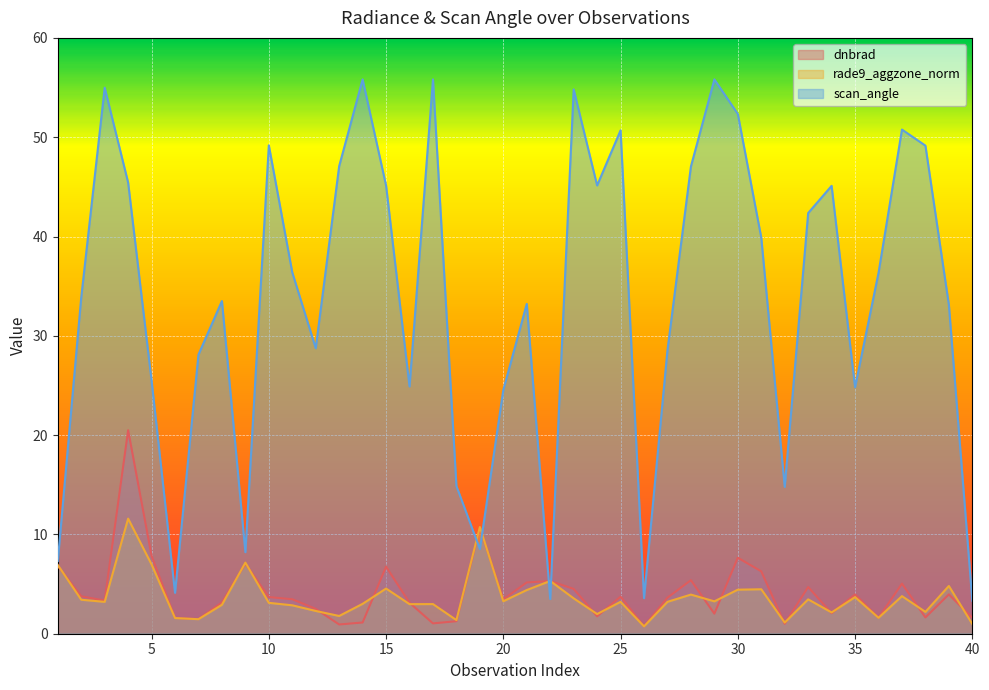

Reading left to right, transcribe all the data shown in this chart.

dnbrad: 1=6.8	2=3.8	3=3.3	4=20.5	5=7.8	6=1.6	7=1.5	8=3.1	9=7.1	10=3.7	11=3.5	12=2.5	13=0.9	14=1.1	15=6.8	16=3.1	17=1.0	18=1.3	19=10.7	20=3.5	21=5.2	22=5.3	23=4.5	24=1.8	25=3.7	26=0.7	27=3.6	28=5.4	29=2.0	30=7.7	31=6.3	32=1.0	33=4.7	34=2.1	35=4.0	36=1.6	37=5.0	38=1.6	39=4.0	40=1.6
rade9_aggzone_norm: 1=6.9	2=3.4	3=3.2	4=11.6	5=7.0	6=1.6	7=1.5	8=2.9	9=7.2	10=3.1	11=2.9	12=2.3	13=1.8	14=3.0	15=4.5	16=3.0	17=3.0	18=1.4	19=10.7	20=3.3	21=4.4	22=5.3	23=3.6	24=2.0	25=3.2	26=0.7	27=3.2	28=3.9	29=3.3	30=4.4	31=4.5	32=1.1	33=3.5	34=2.1	35=3.7	36=1.6	37=3.8	38=2.2	39=4.8	40=1.0
scan_angle: 1=7.3	2=33.9	3=55.0	4=45.4	5=25.5	6=4.1	7=28.1	8=33.5	9=8.2	10=49.2	11=36.4	12=28.8	13=47.1	14=55.8	15=45.1	16=24.9	17=55.8	18=14.9	19=8.5	20=24.6	21=33.2	22=3.5	23=54.8	24=45.1	25=50.7	26=3.6	27=28.6	28=47.0	29=55.8	30=52.3	31=39.9	32=14.8	33=42.4	34=45.1	35=24.8	36=36.3	37=50.8	38=49.1	39=33.1	40=3.3